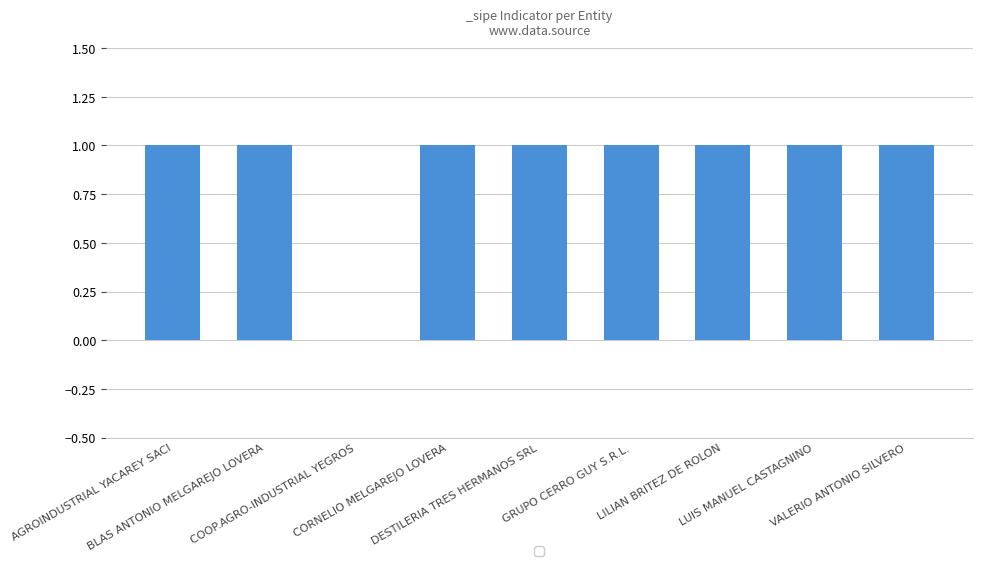

What is the sum of all values?

8